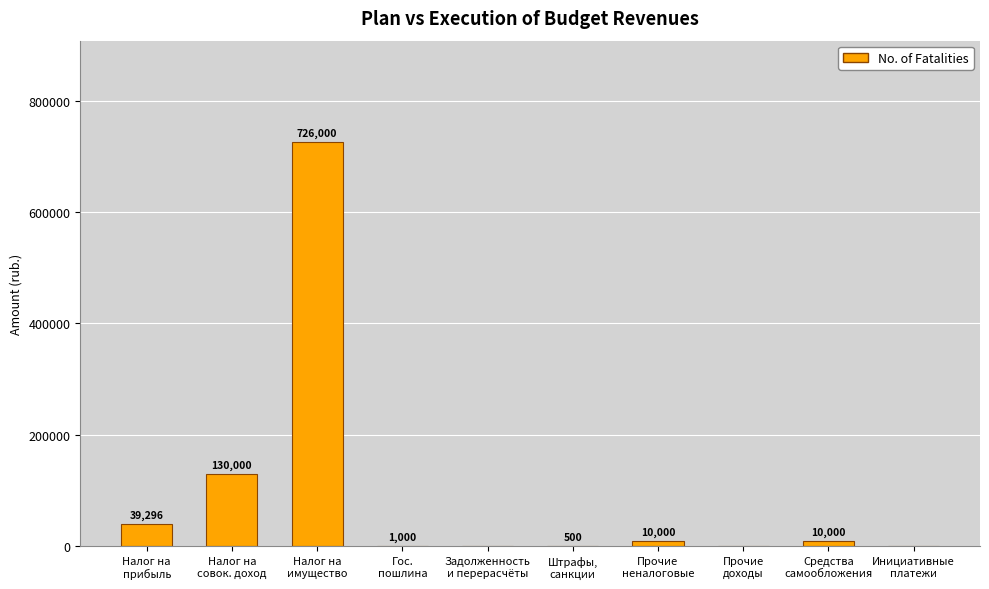

What is the approximate value at Налог на
совок. доход?

130000